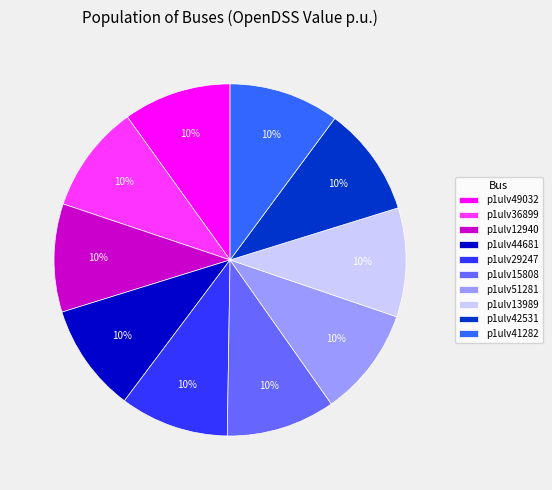

How many segments does this pie chart have?

10